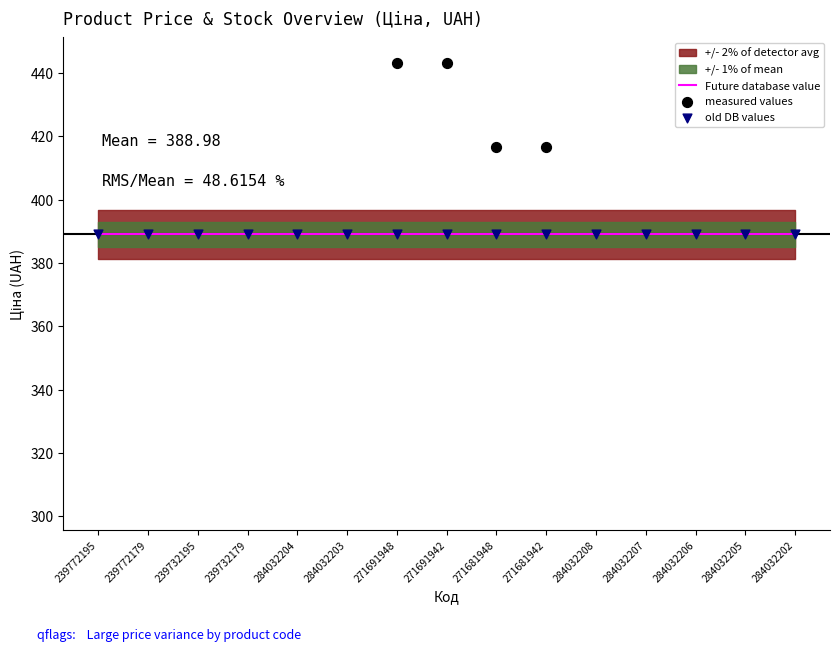

Which series has the widest spread of Y values?

measured values